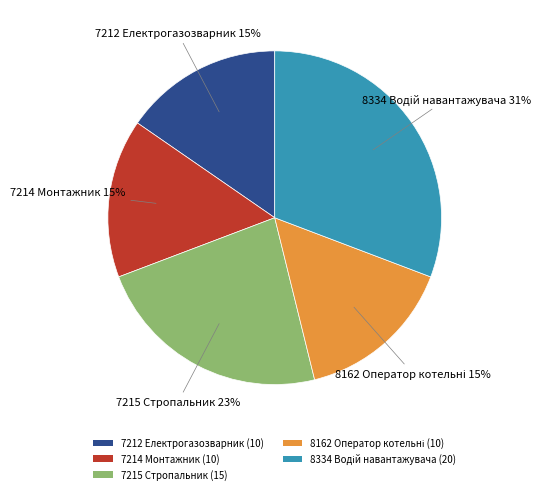

Does 7214 Монтажник (10) account for over 50% of the chart?

No